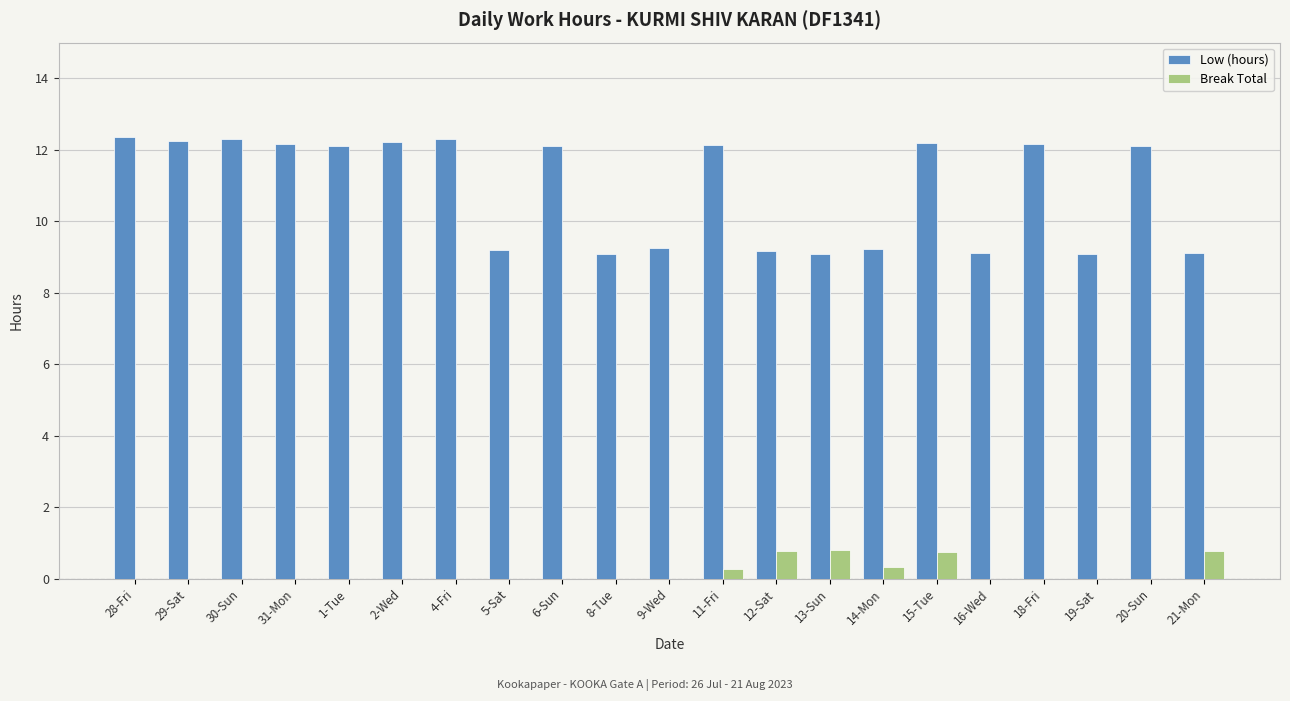

Which series has the largest total across all categories?

Low (hours)